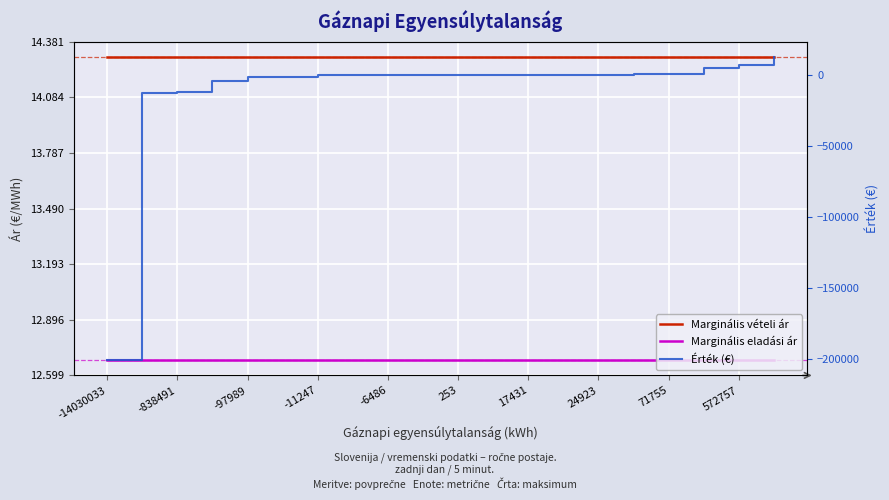

What value does the Marginális vételi ár series have at -11247?

14.3